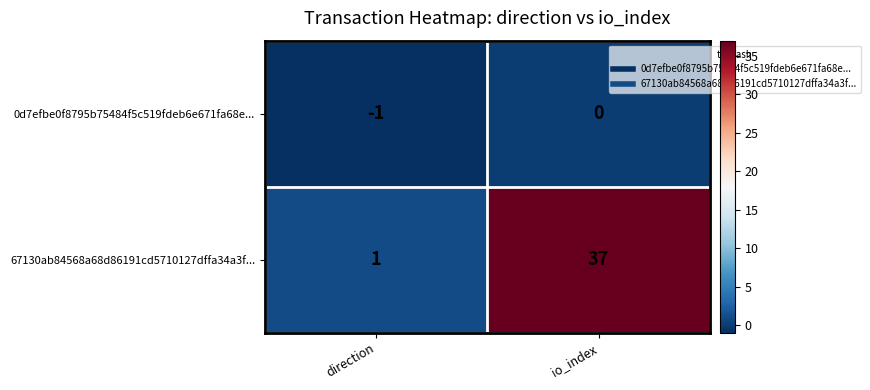

At direction, list the series in order from largest to smallest.

67130ab84568a68d86191cd5710127dffa34a3f..., 0d7efbe0f8795b75484f5c519fdeb6e671fa68e...